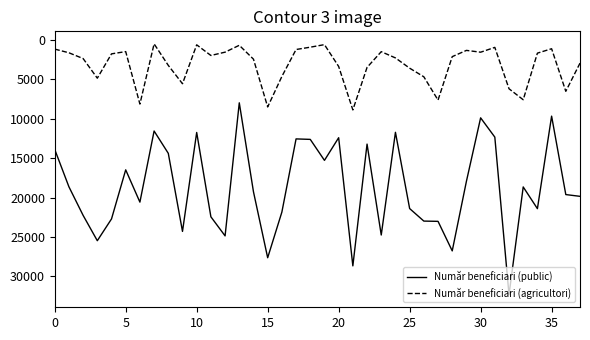

Rank the series by their maximum value, from highest to lowest.

Număr beneficiari (public), Număr beneficiari (agricultori)